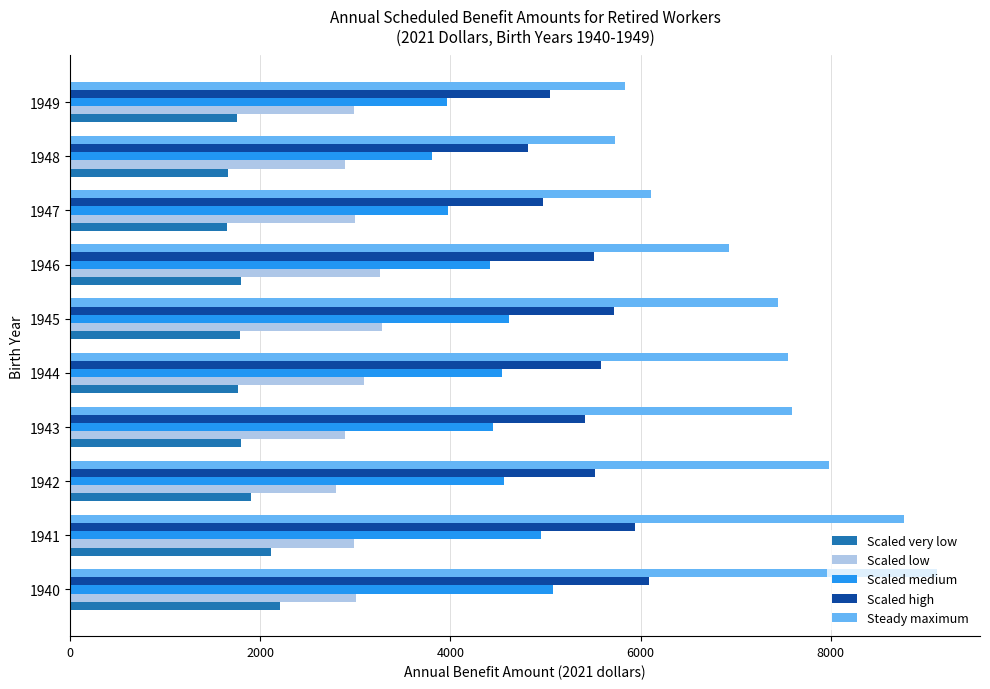

True or false: Scaled low has a value of 4882 at 1949.

False